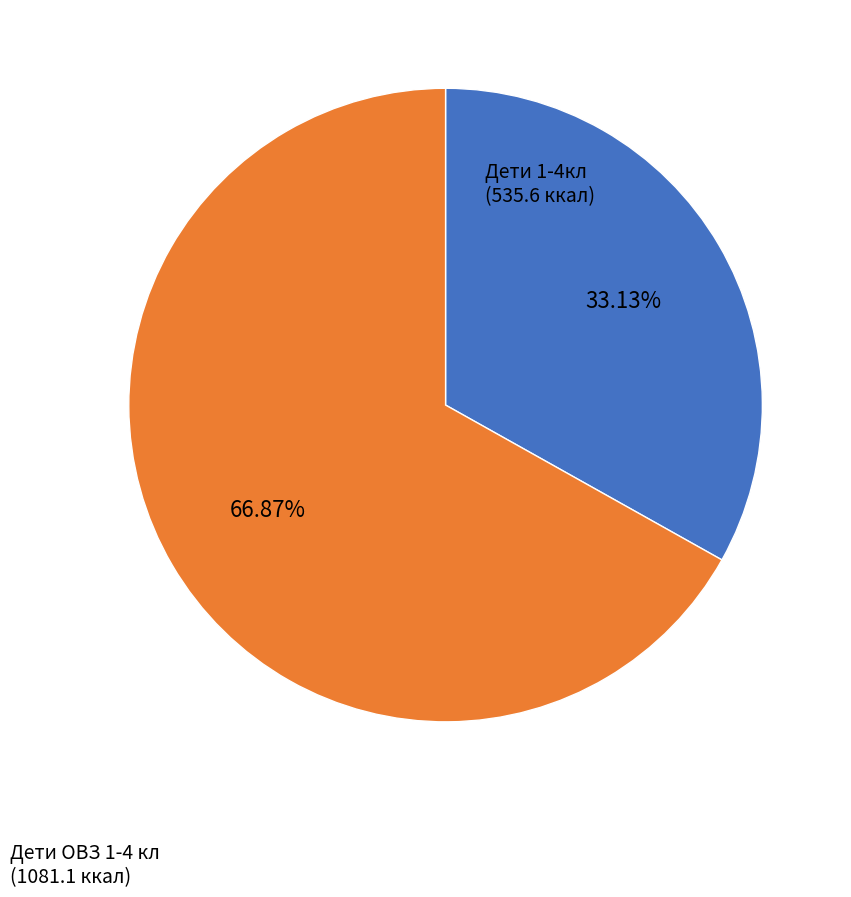

Does any single category account for the majority?

Yes